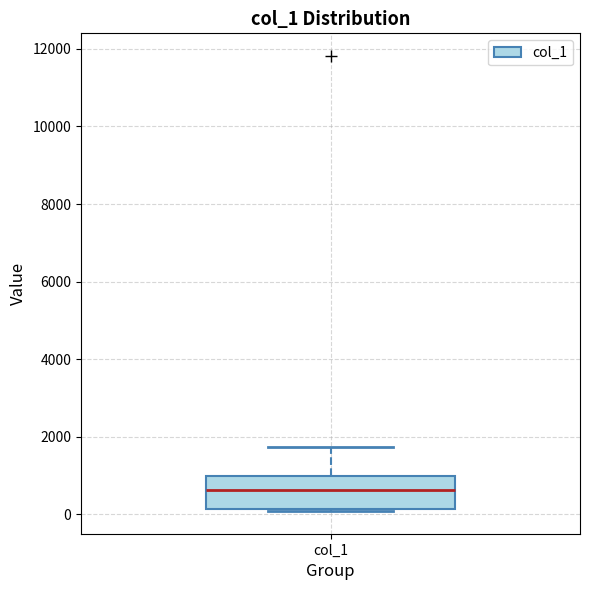

Read this box plot against the y-axis: the position of the median line, the range covered by the box, and the ends of both whiskers. The values are not printed on the chart, so give them approximately, as read against the axis.

median 600, box 200 to 1000, whiskers 0 to 1800